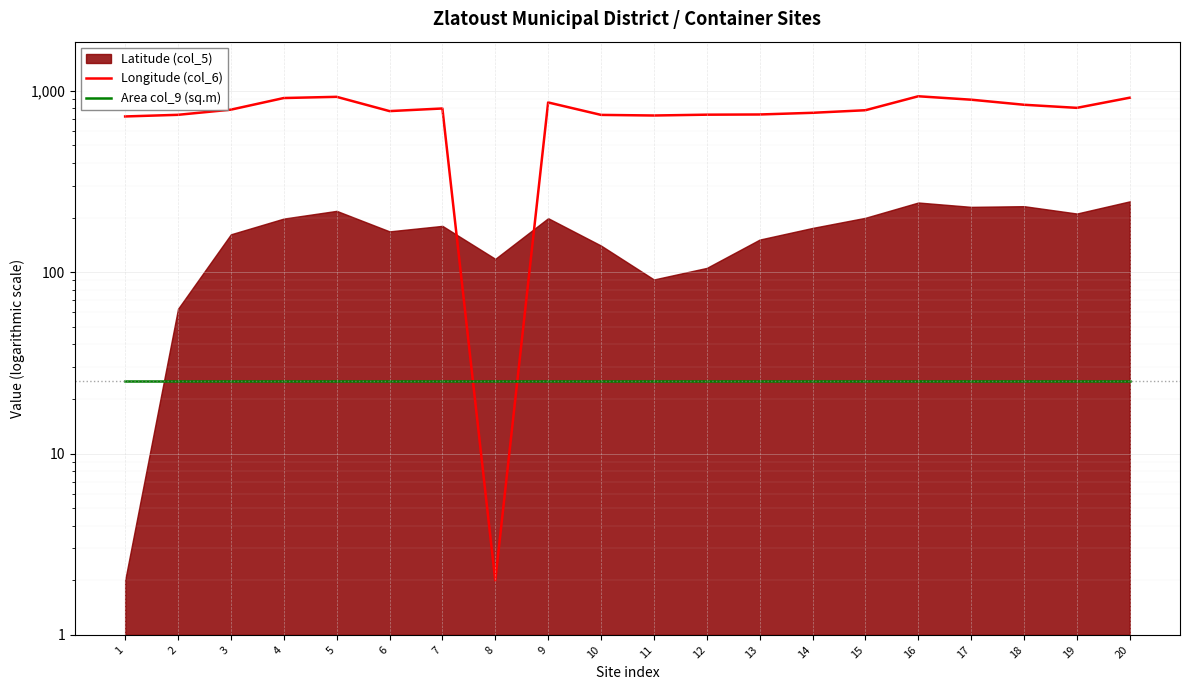

Which series has the widest spread of values?

Longitude (col_6)